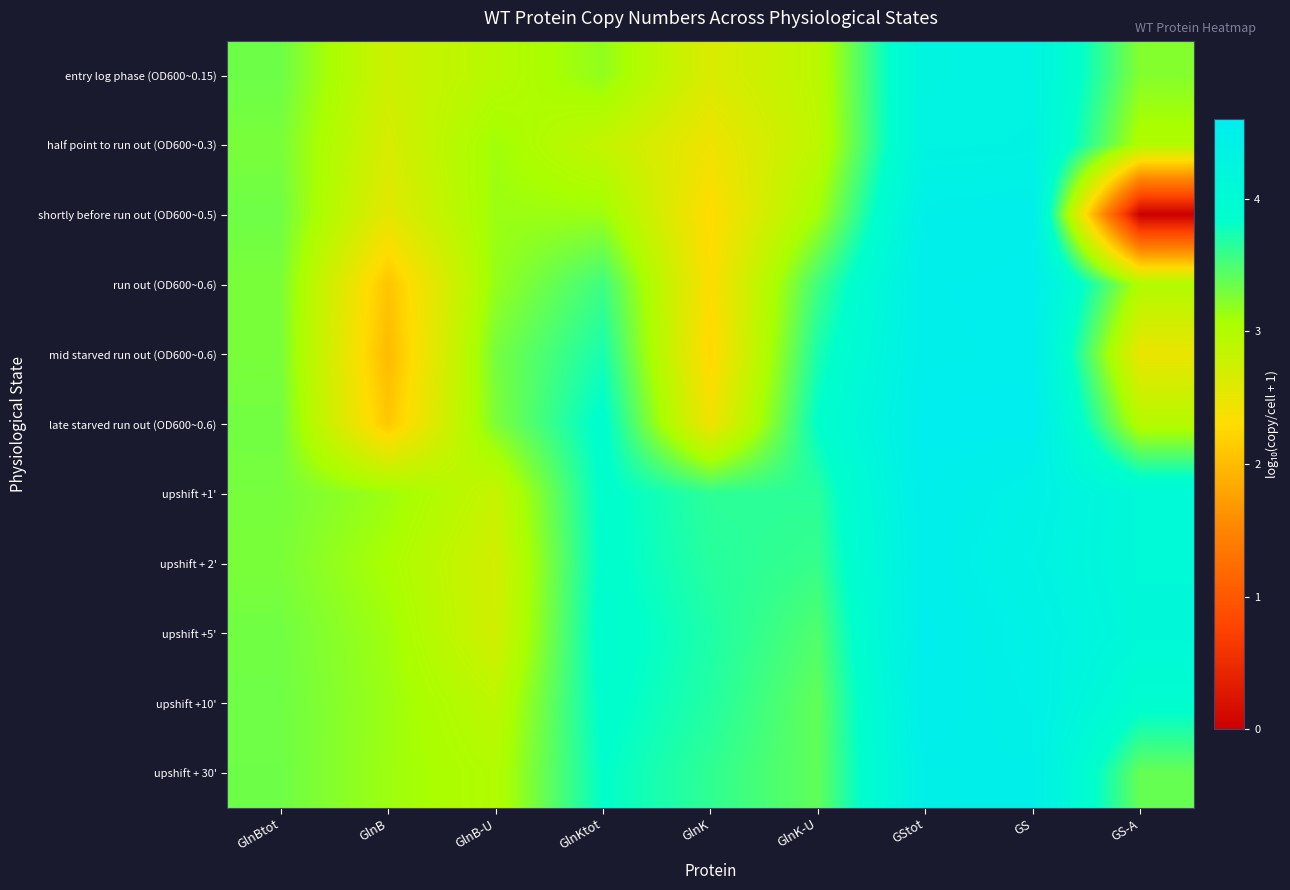

Reading left to right, list all the values displayed in this chart.

entry log phase (OD600~0.15): GlnBtot=3.3	GlnB=2.8	GlnB-U=2.9	GlnKtot=3.2	GlnK=2.6	GlnK-U=2.9	GStot=4.3	GS=4.3	GS-A=3.2
half point to run out (OD600~0.3): GlnBtot=3.3	GlnB=2.7	GlnB-U=3.1	GlnKtot=2.8	GlnK=2.4	GlnK-U=2.9	GStot=4.3	GS=4.3	GS-A=3.0
shortly before run out (OD600~0.5): GlnBtot=3.3	GlnB=2.5	GlnB-U=3.1	GlnKtot=3.1	GlnK=2.3	GlnK-U=3.1	GStot=4.5	GS=4.5	GS-A=0.0
run out (OD600~0.6): GlnBtot=3.3	GlnB=2.1	GlnB-U=3.2	GlnKtot=3.6	GlnK=2.3	GlnK-U=3.5	GStot=4.5	GS=4.6	GS-A=3.0
mid starved run out (OD600~0.6): GlnBtot=3.3	GlnB=2.0	GlnB-U=3.3	GlnKtot=3.7	GlnK=2.2	GlnK-U=3.7	GStot=4.5	GS=4.6	GS-A=2.5
late starved run out (OD600~0.6): GlnBtot=3.3	GlnB=2.1	GlnB-U=3.3	GlnKtot=3.9	GlnK=2.4	GlnK-U=3.8	GStot=4.6	GS=4.6	GS-A=3.0
upshift +1': GlnBtot=3.3	GlnB=3.1	GlnB-U=2.8	GlnKtot=3.9	GlnK=3.6	GlnK-U=3.6	GStot=4.6	GS=4.4	GS-A=4.1
upshift + 2': GlnBtot=3.3	GlnB=3.1	GlnB-U=2.7	GlnKtot=3.9	GlnK=3.7	GlnK-U=3.6	GStot=4.5	GS=4.4	GS-A=4.1
upshift +5': GlnBtot=3.3	GlnB=3.1	GlnB-U=2.7	GlnKtot=3.9	GlnK=3.7	GlnK-U=3.5	GStot=4.6	GS=4.4	GS-A=4.1
upshift +10': GlnBtot=3.3	GlnB=3.1	GlnB-U=2.9	GlnKtot=3.9	GlnK=3.7	GlnK-U=3.4	GStot=4.5	GS=4.4	GS-A=3.9
upshift + 30': GlnBtot=3.3	GlnB=3.1	GlnB-U=3.0	GlnKtot=3.8	GlnK=3.6	GlnK-U=3.4	GStot=4.5	GS=4.5	GS-A=3.4